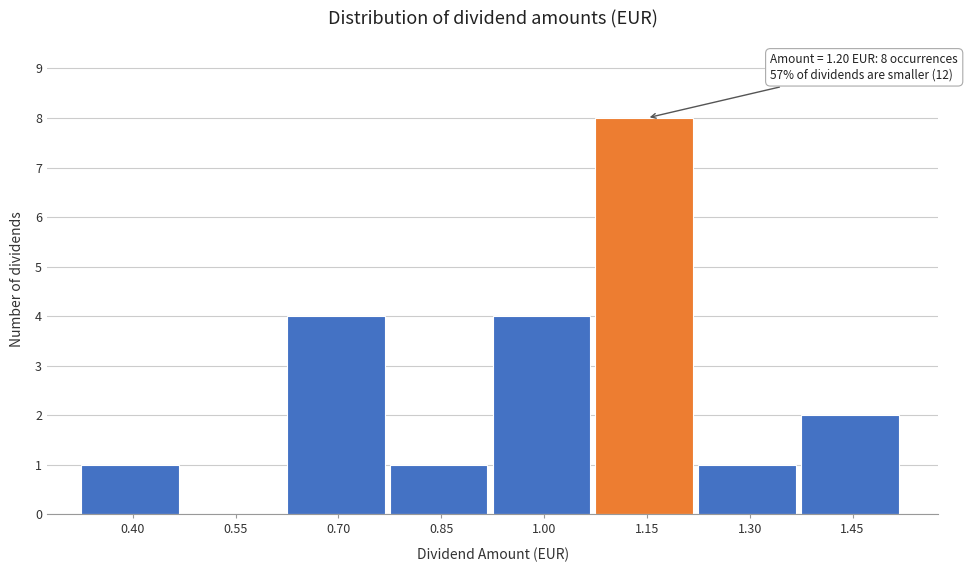

Reading left to right, transcribe all the data shown in this chart.

0.40=1	0.55=0	0.70=4	0.85=1	1.00=4	1.15=8	1.30=1	1.45=2